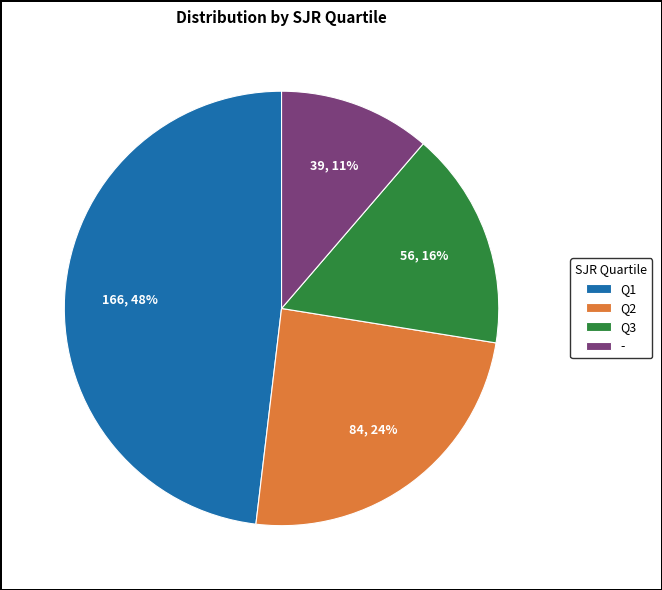

Which category has the biggest portion of the pie?

Q1